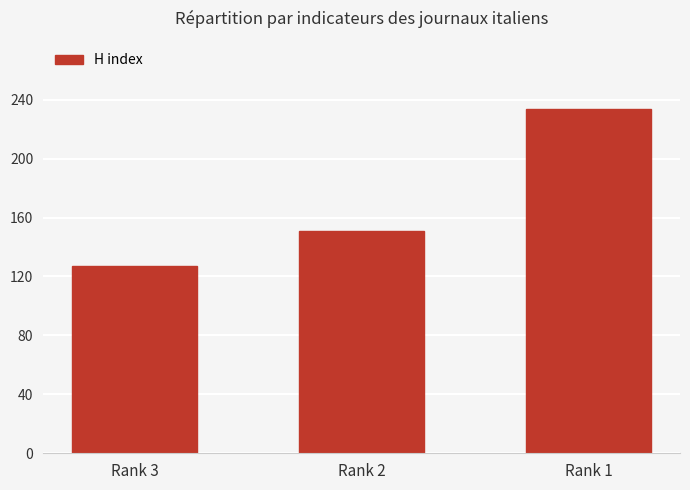

True or false: the data shows 211 at Rank 3.

False